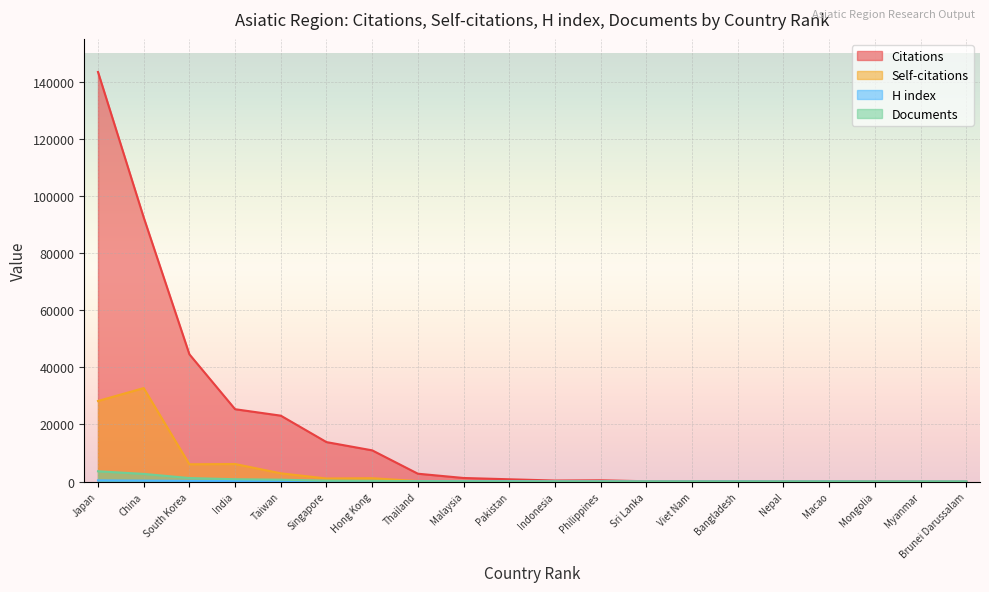

At Thailand, list the series in order from smallest to largest.

Documents, H index, Self-citations, Citations